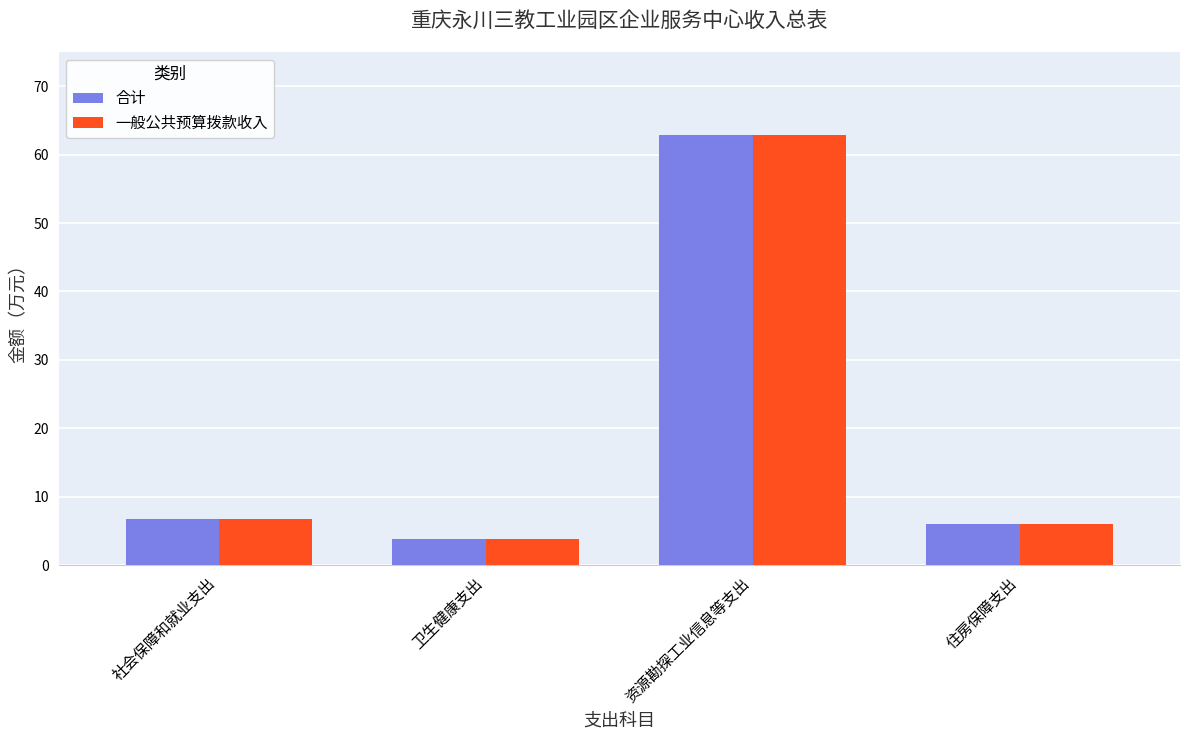

What is the sum of the 一般公共预算拨款收入 values at 社会保障和就业支出 and 资源勘探工业信息等支出?

69.6